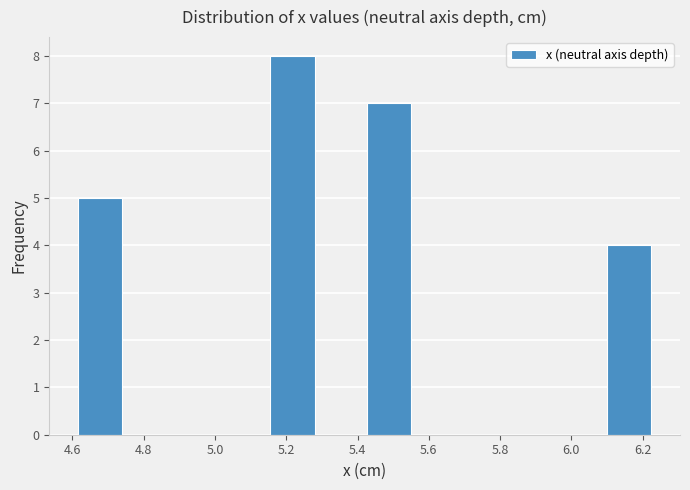

Reading left to right, list every bar in this chart as the range it spans on the x-axis followed by its height. Neither the bar edges nor the heights are printed on the chart, so give them approximately, as read against the axes.

4.610 to 4.745: 5
4.745 to 4.880: 0
4.880 to 5.015: 0
5.015 to 5.150: 0
5.150 to 5.285: 8
5.285 to 5.420: 0
5.420 to 5.555: 7
5.555 to 5.690: 0
5.690 to 5.825: 0
5.825 to 5.960: 0
5.960 to 6.095: 0
6.095 to 6.230: 4